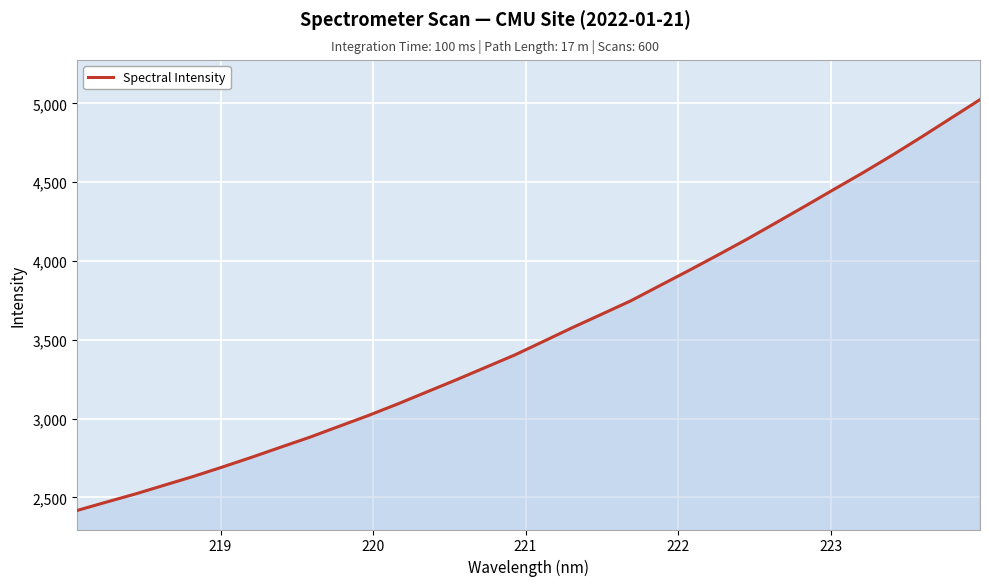

How many values exceed 3489?

16